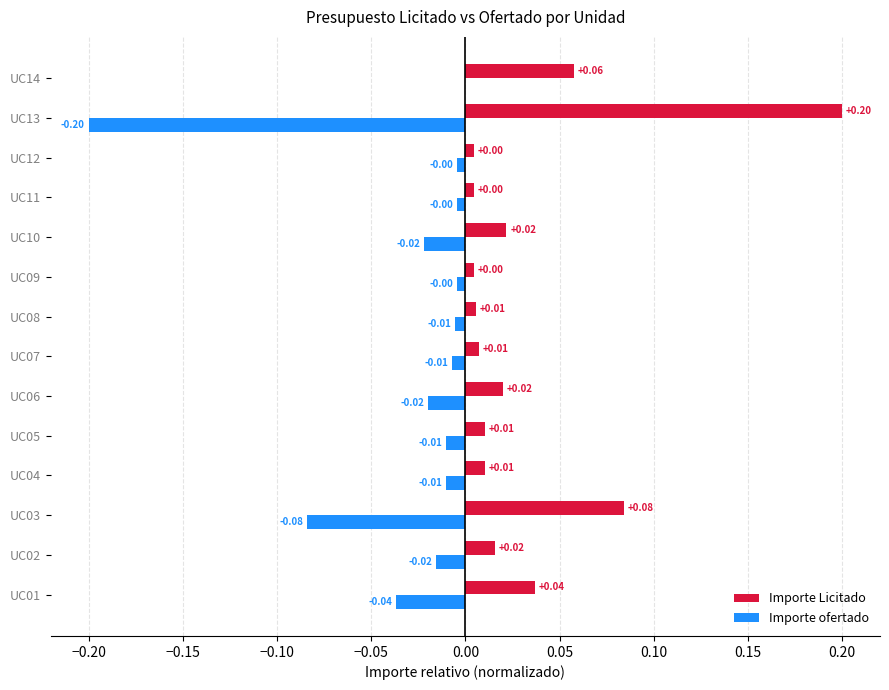

What is the sum of all Importe ofertado values?

-0.4